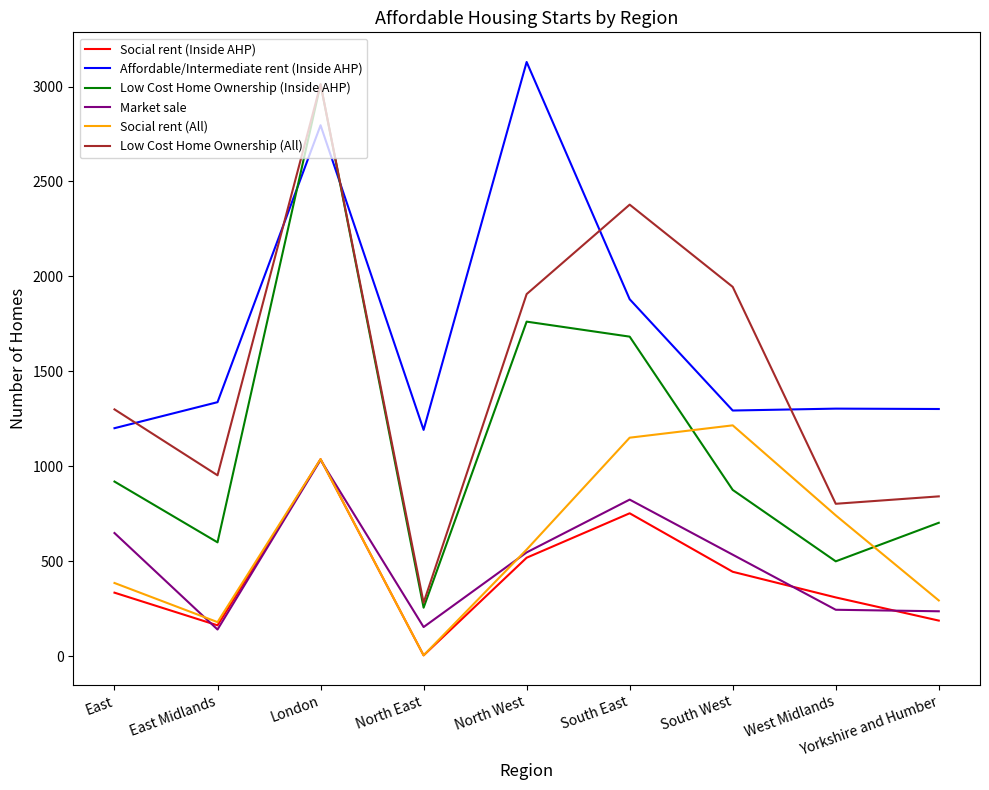

Which series has the widest spread of values?

Low Cost Home Ownership (Inside AHP)